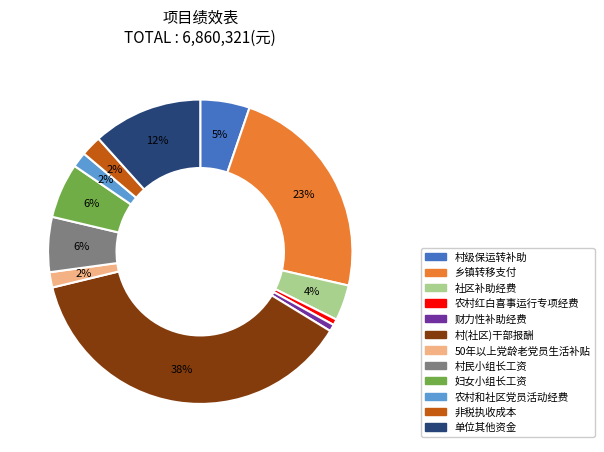

Does any single category account for the majority?

No